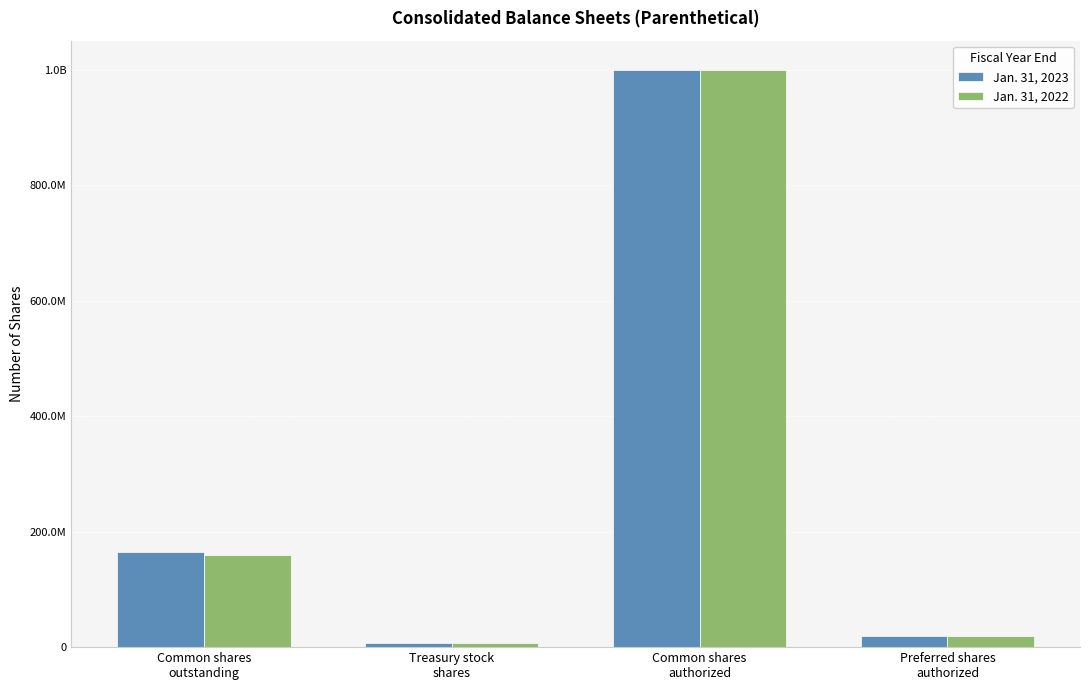

Rank the series by their maximum value, from lowest to highest.

Jan. 31, 2023, Jan. 31, 2022